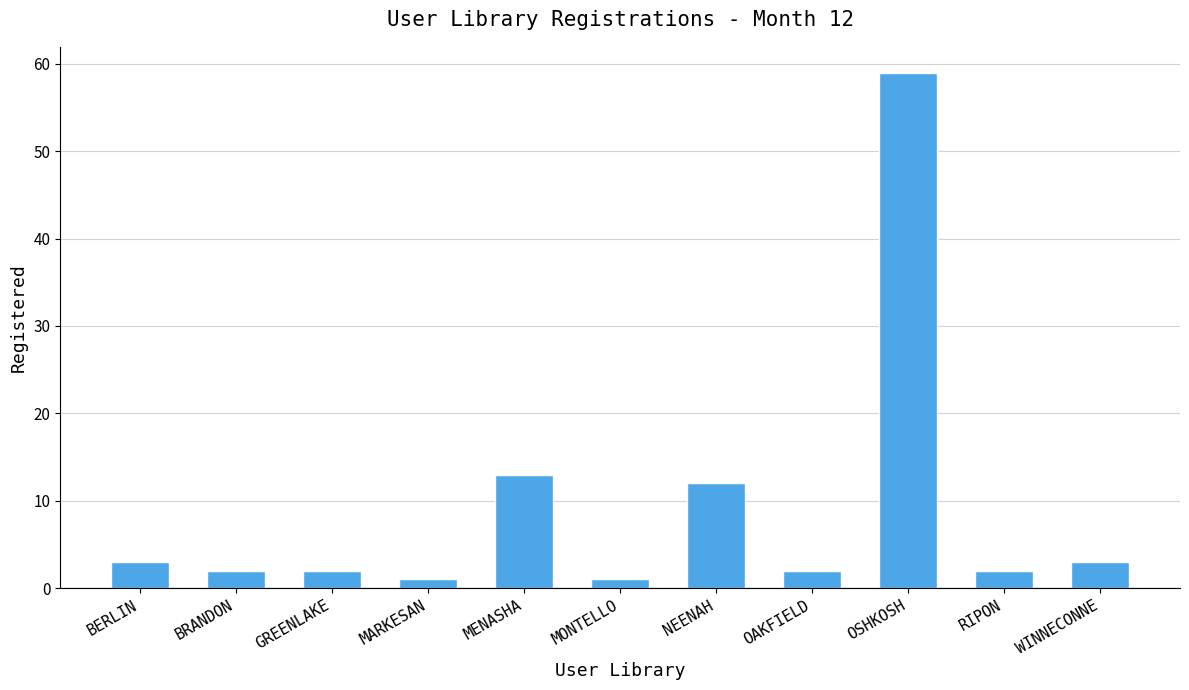

Approximately how many times larger is the value at MARKESAN compared to BERLIN?

0.3